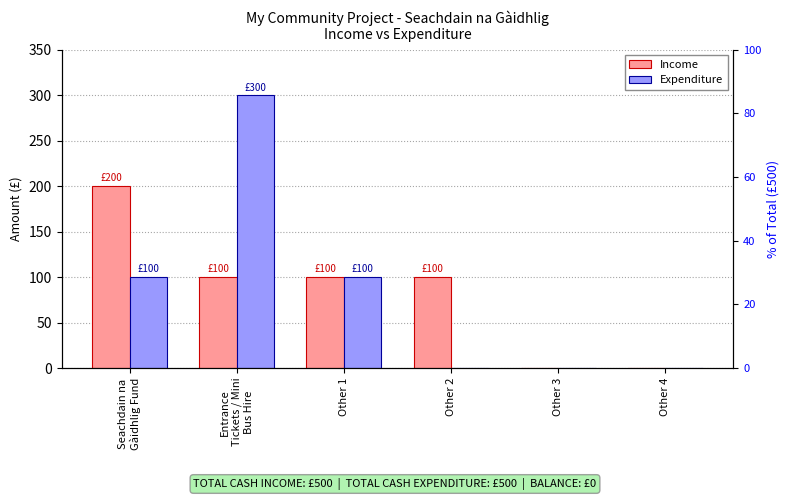

Which series has the largest total across all categories?

Income